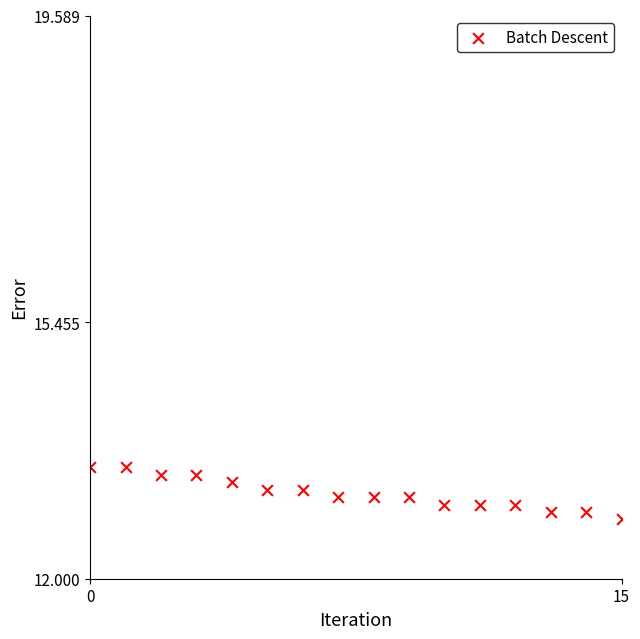

What is the range of Y values (max minus min)?

0.7